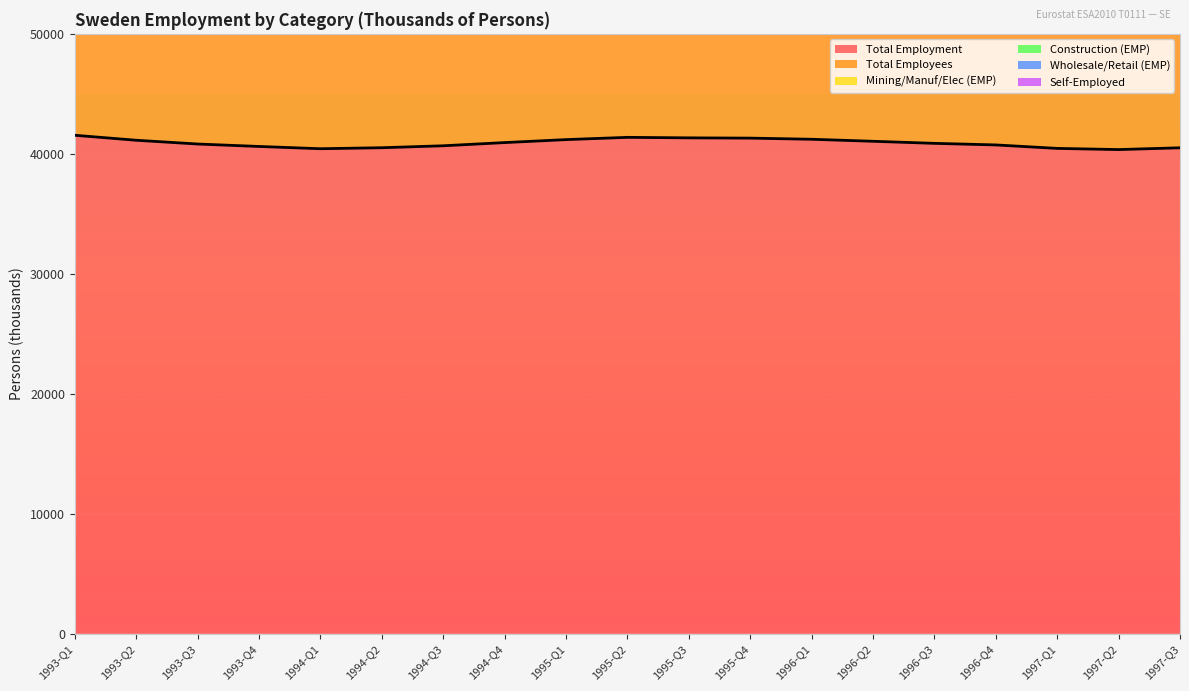

True or false: Total Employees and Construction (EMP) cross at least once.

False